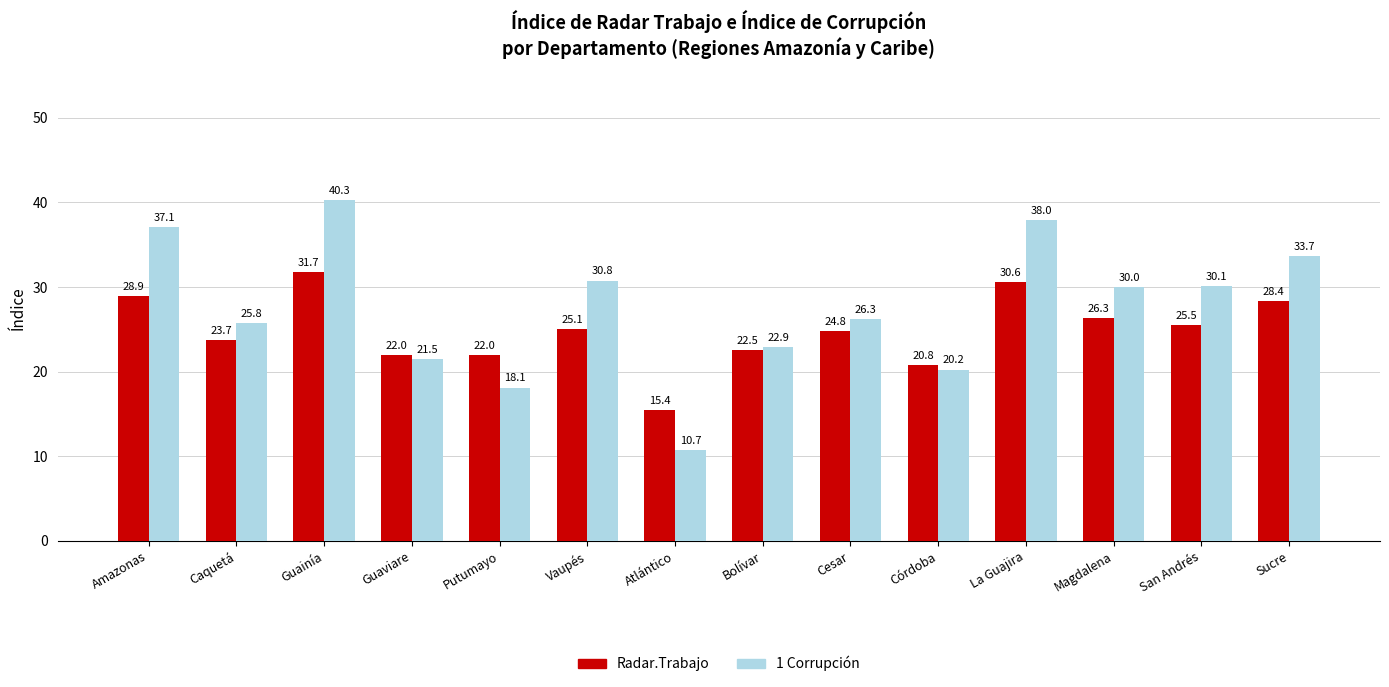

At which category is the sum across all series the highest?

Guainía